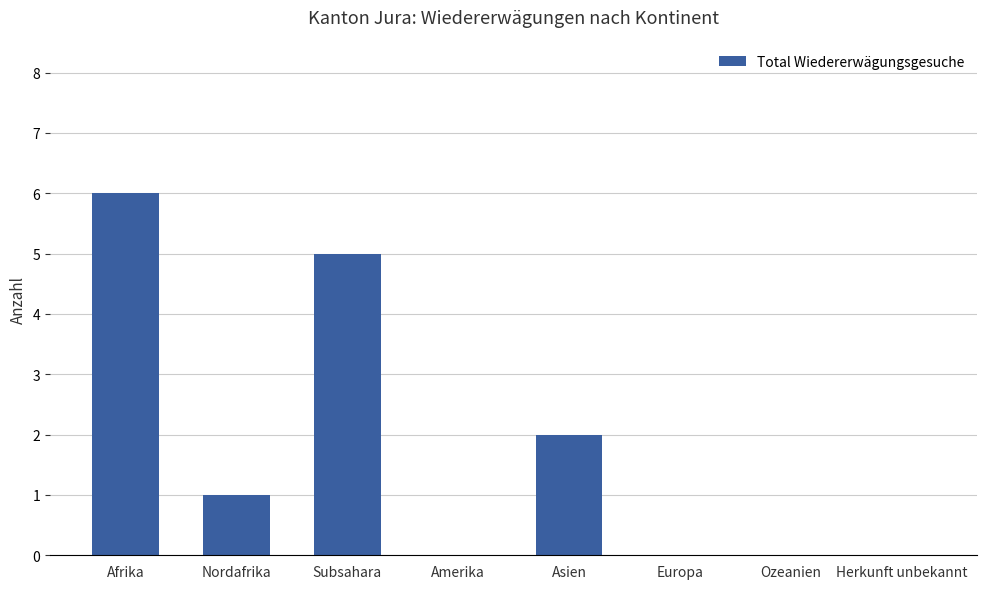

Reading left to right, what are all the values shown in this chart?

6	1	5	0	2	0	0	0